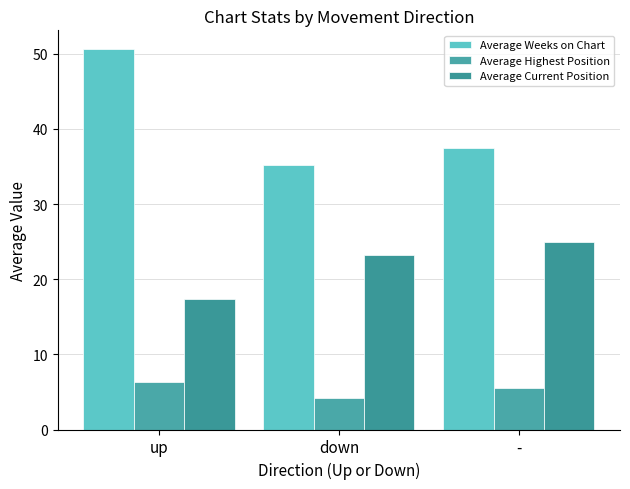

Is it true that Average Highest Position equals 6.4 at up?

True